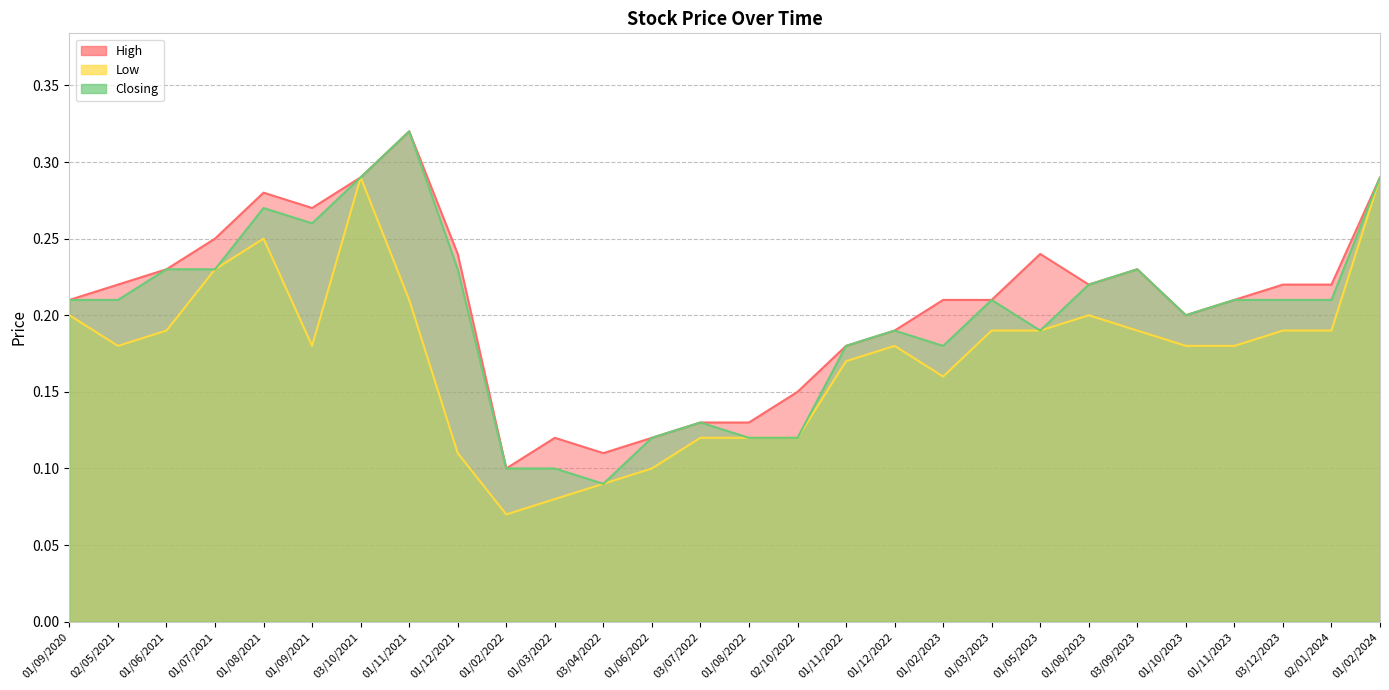

True or false: Closing and High intersect in this chart.

False